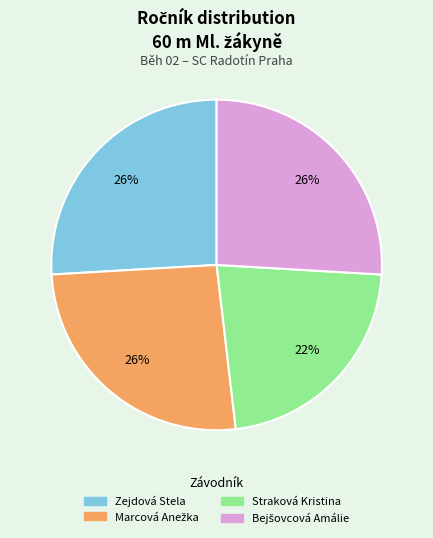

Is there a majority slice in this chart?

No